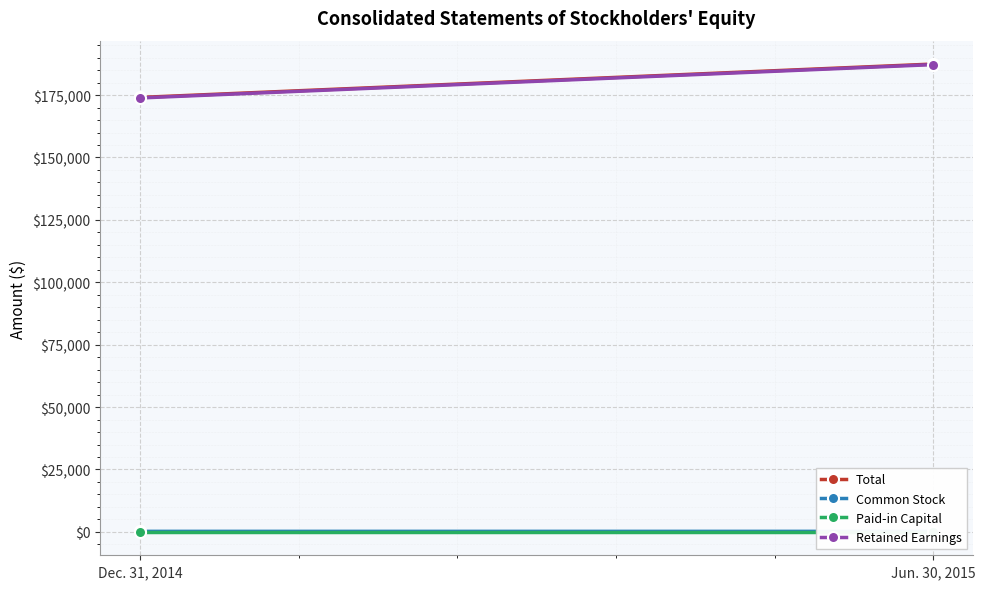

Read the Total value at Dec. 31, 2014, to the nearest 100.

174100